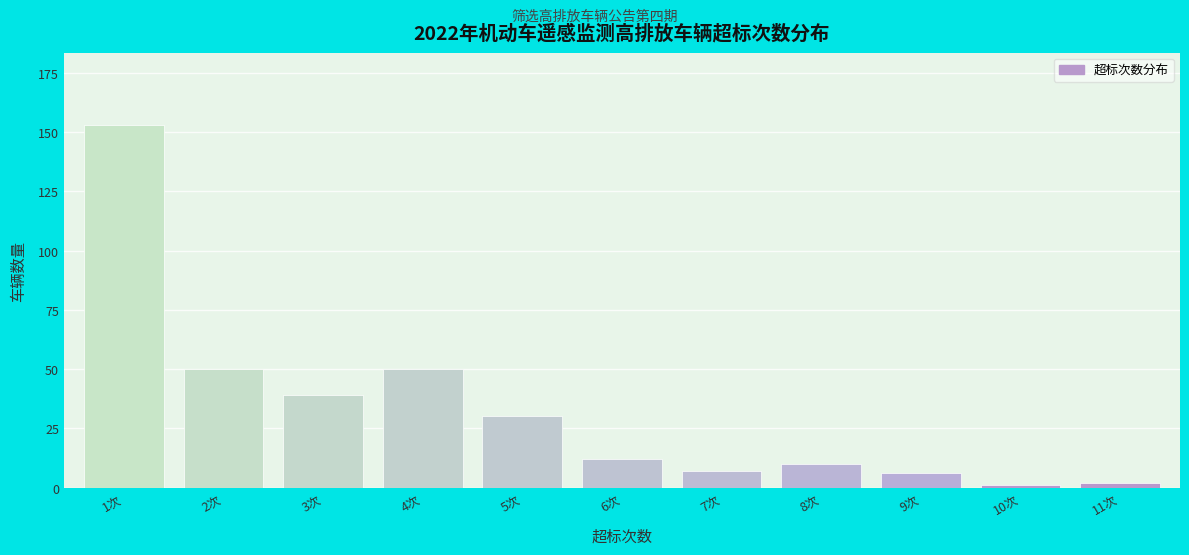

Reading left to right, extract all data points from this chart.

1次=153	2次=50	3次=39	4次=50	5次=30	6次=12	7次=7	8次=10	9次=6	10次=1	11次=2